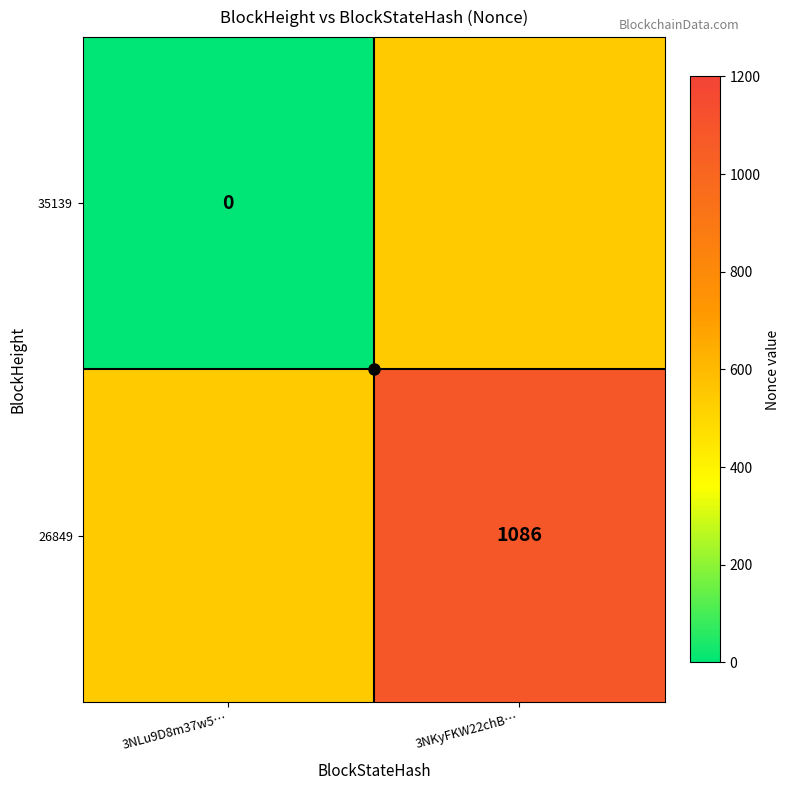

Count the number of categories in the chart.

2